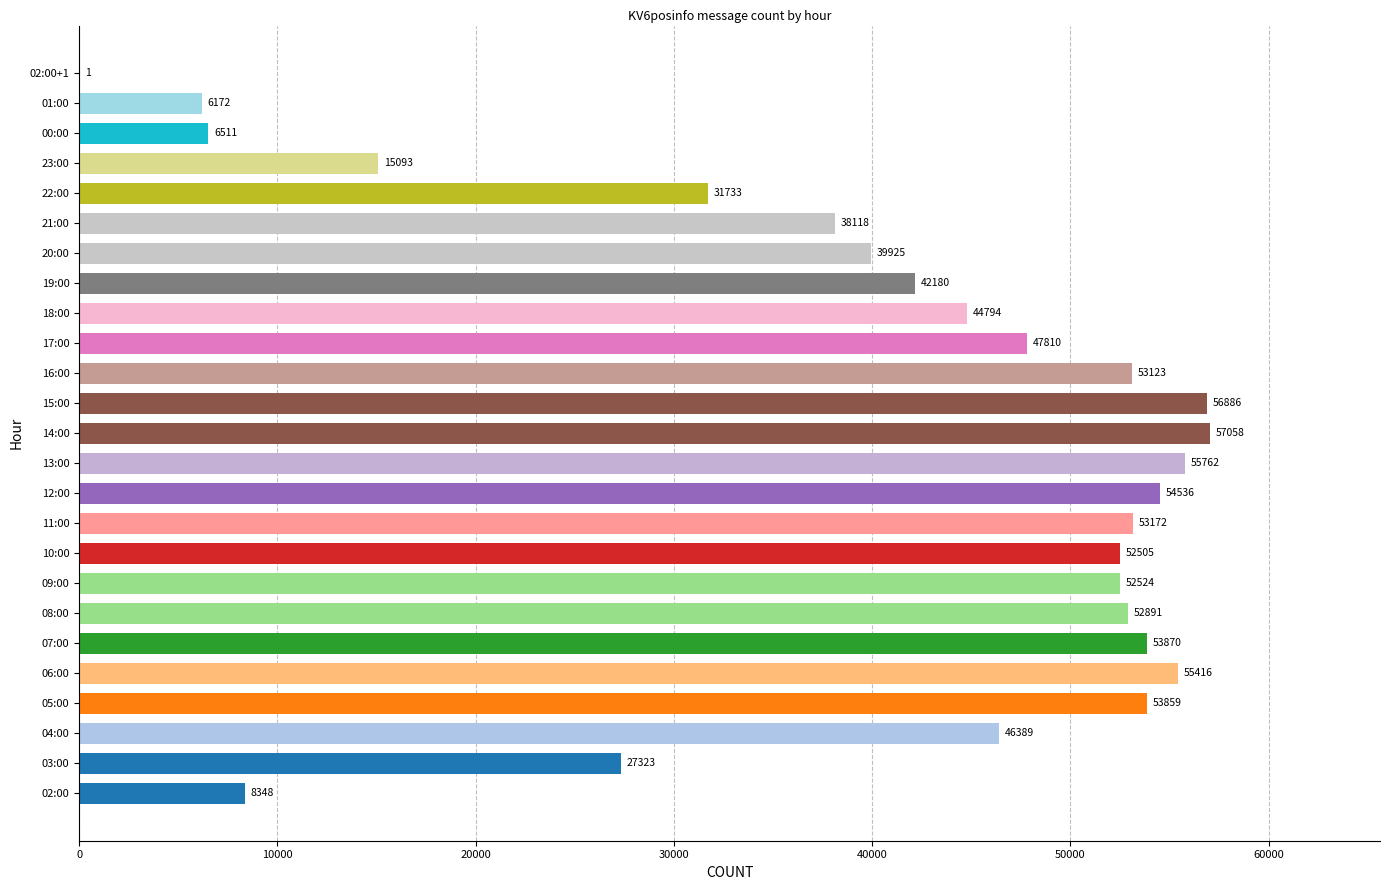

What is the sum of all values?

1005999